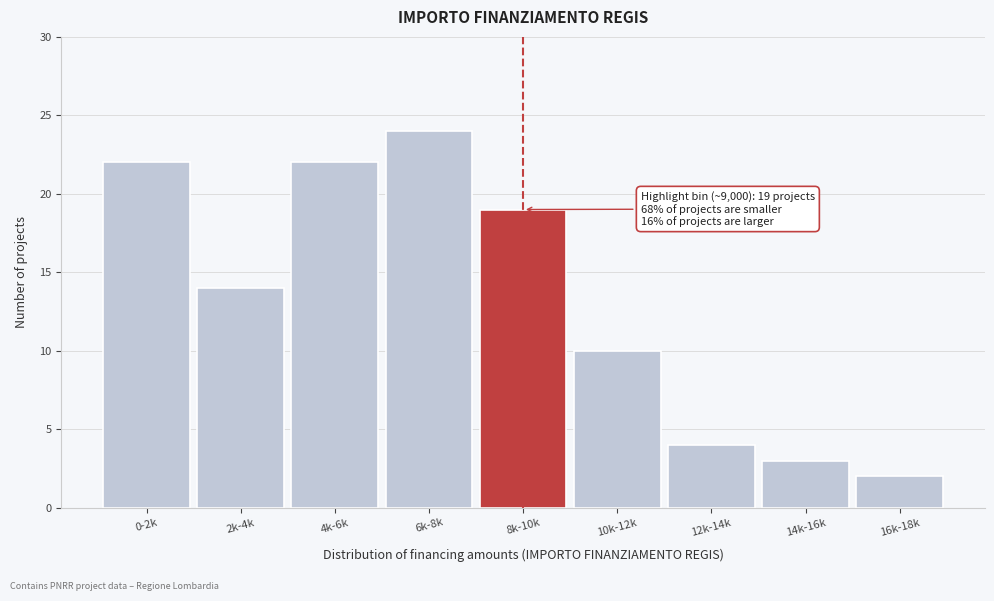

Reading left to right, transcribe all the data shown in this chart.

0-2k=22	2k-4k=14	4k-6k=22	6k-8k=24	8k-10k=19	10k-12k=10	12k-14k=4	14k-16k=3	16k-18k=2